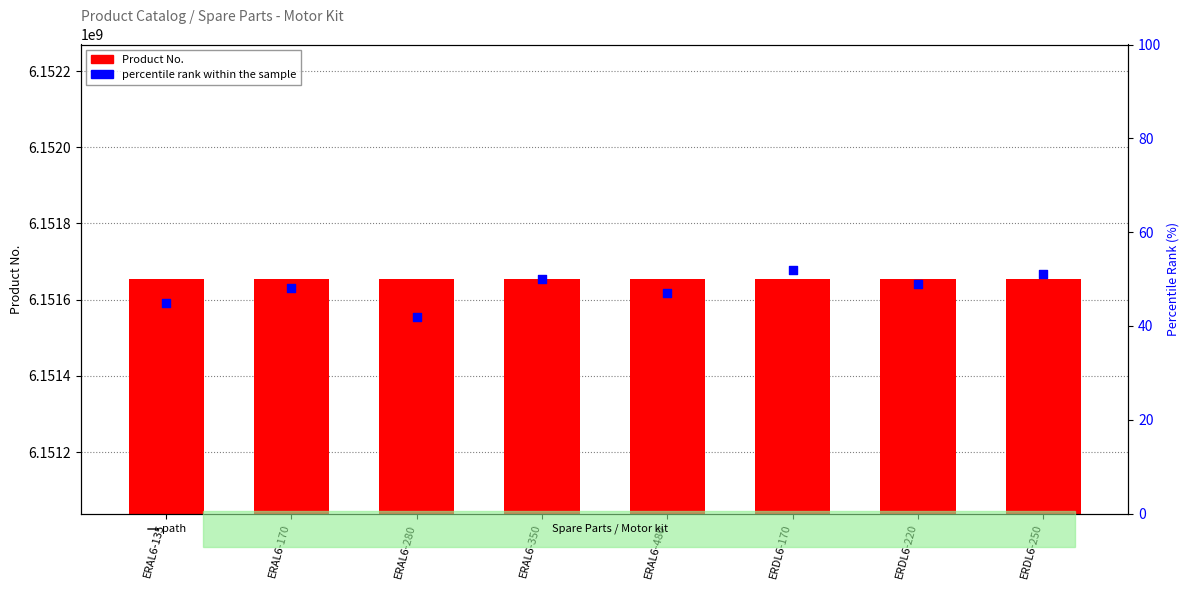

At which category is the sum across all series the highest?

ERAL6-170